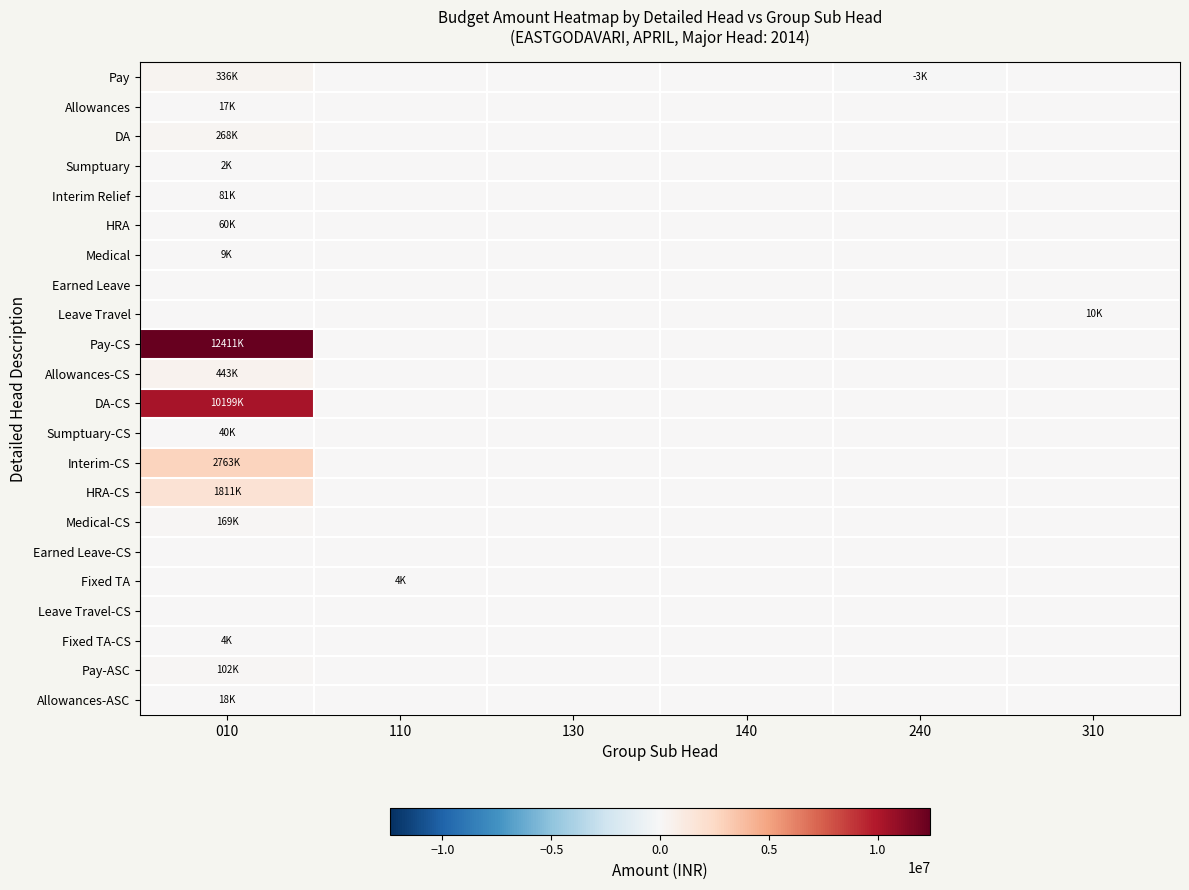

What is the smallest value displayed?

-2911